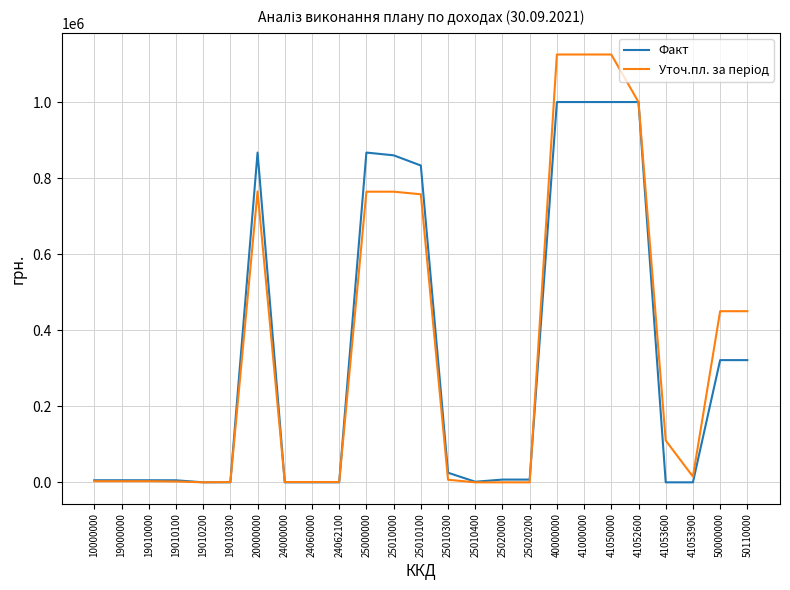

What is the highest value of the Факт series?

1000000.0